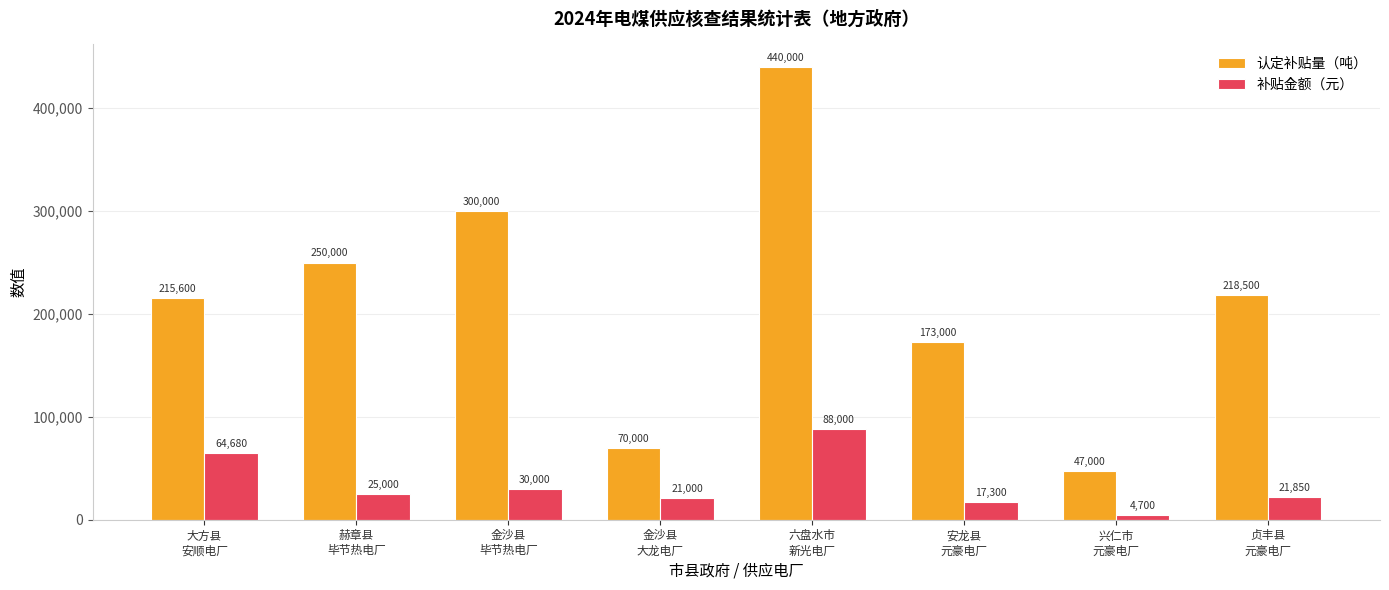

Reading right to left, extract all data points from this chart.

认定补贴量（吨）: 贞丰县
元豪电厂=218500	兴仁市
元豪电厂=47000	安龙县
元豪电厂=173000	六盘水市
新光电厂=440000	金沙县
大龙电厂=70000	金沙县
毕节热电厂=300000	赫章县
毕节热电厂=250000	大方县
安顺电厂=215600
补贴金额（元）: 贞丰县
元豪电厂=21850	兴仁市
元豪电厂=4700	安龙县
元豪电厂=17300	六盘水市
新光电厂=88000	金沙县
大龙电厂=21000	金沙县
毕节热电厂=30000	赫章县
毕节热电厂=25000	大方县
安顺电厂=64680